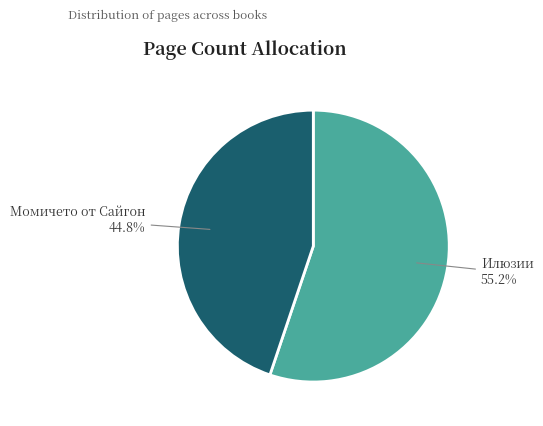

What percentage do Момичето от Сайгон and Илюзии together represent?

100.0%